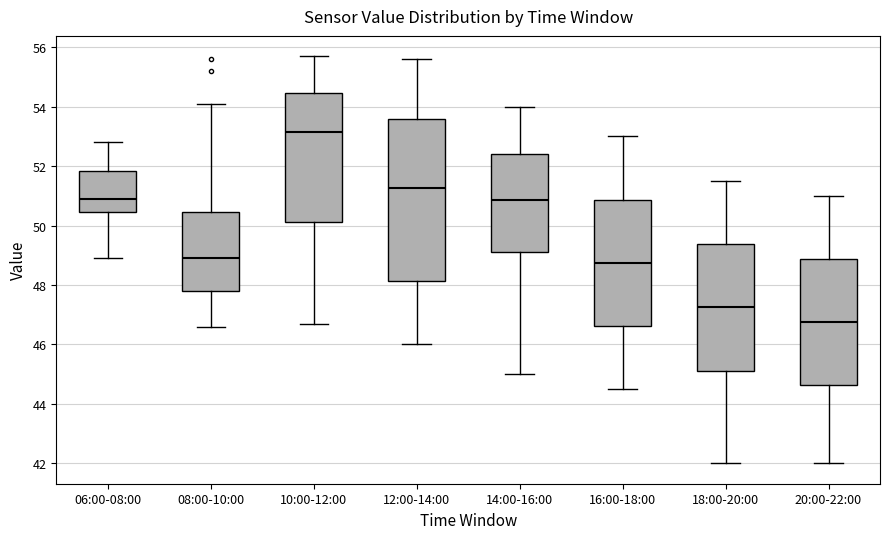

Which box is the tallest, from its lower edge to its upper edge?

12:00-14:00